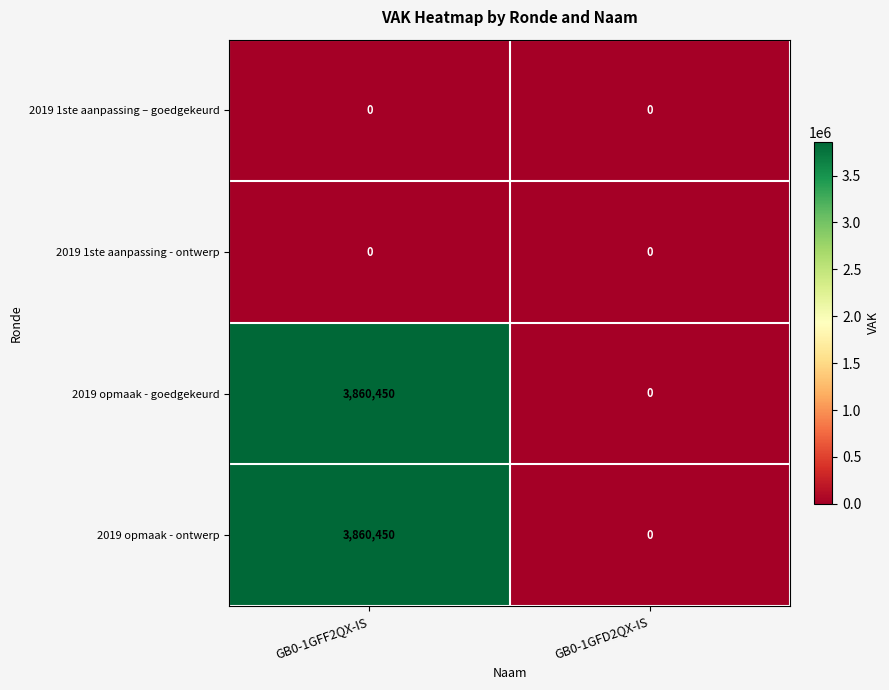

Reading left to right, list all the values displayed in this chart.

2019 1ste aanpassing – goedgekeurd: 0	0
2019 1ste aanpassing - ontwerp: 0	0
2019 opmaak - goedgekeurd: 3860450	0
2019 opmaak - ontwerp: 3860450	0